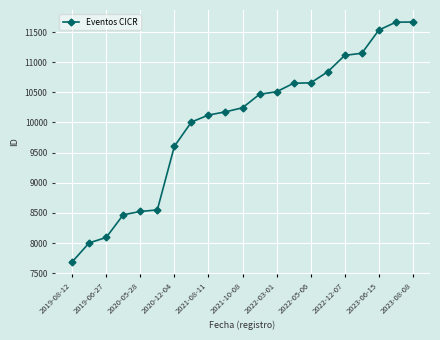

What is the average value?

9988